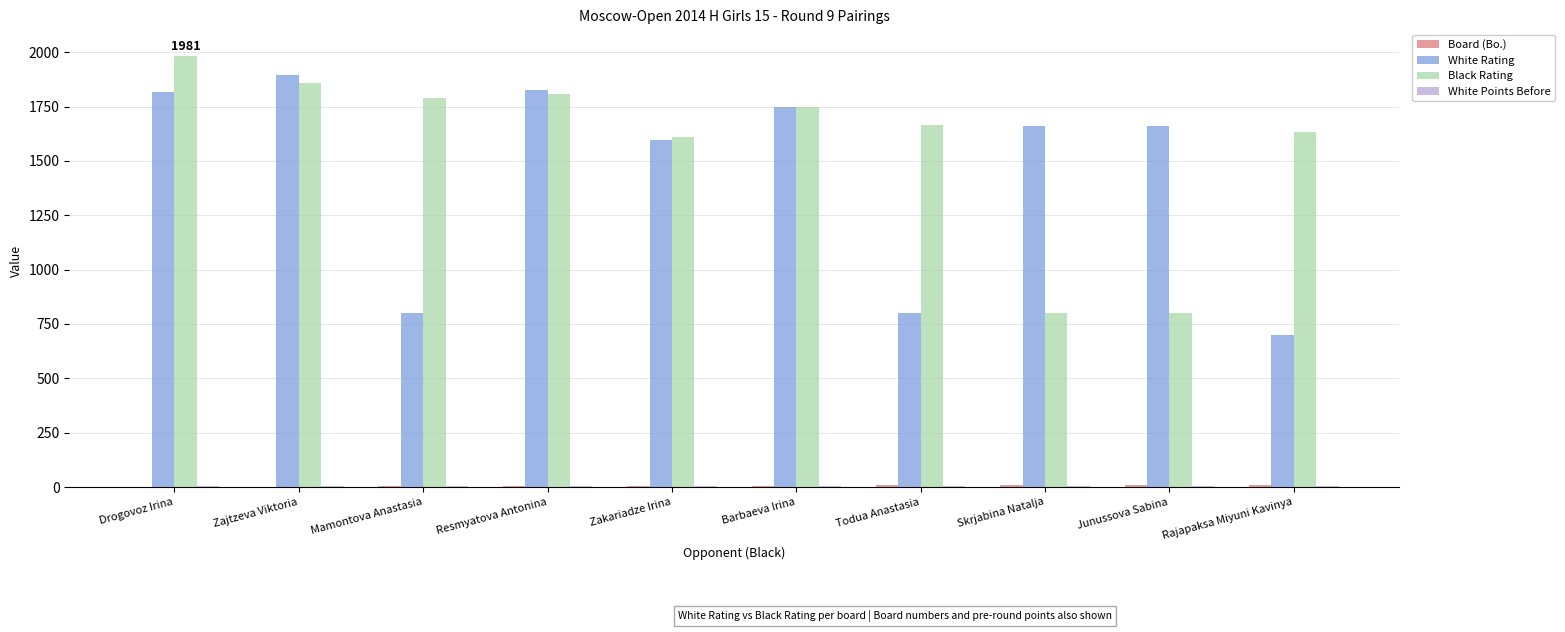

Which series has the largest total across all categories?

Black Rating